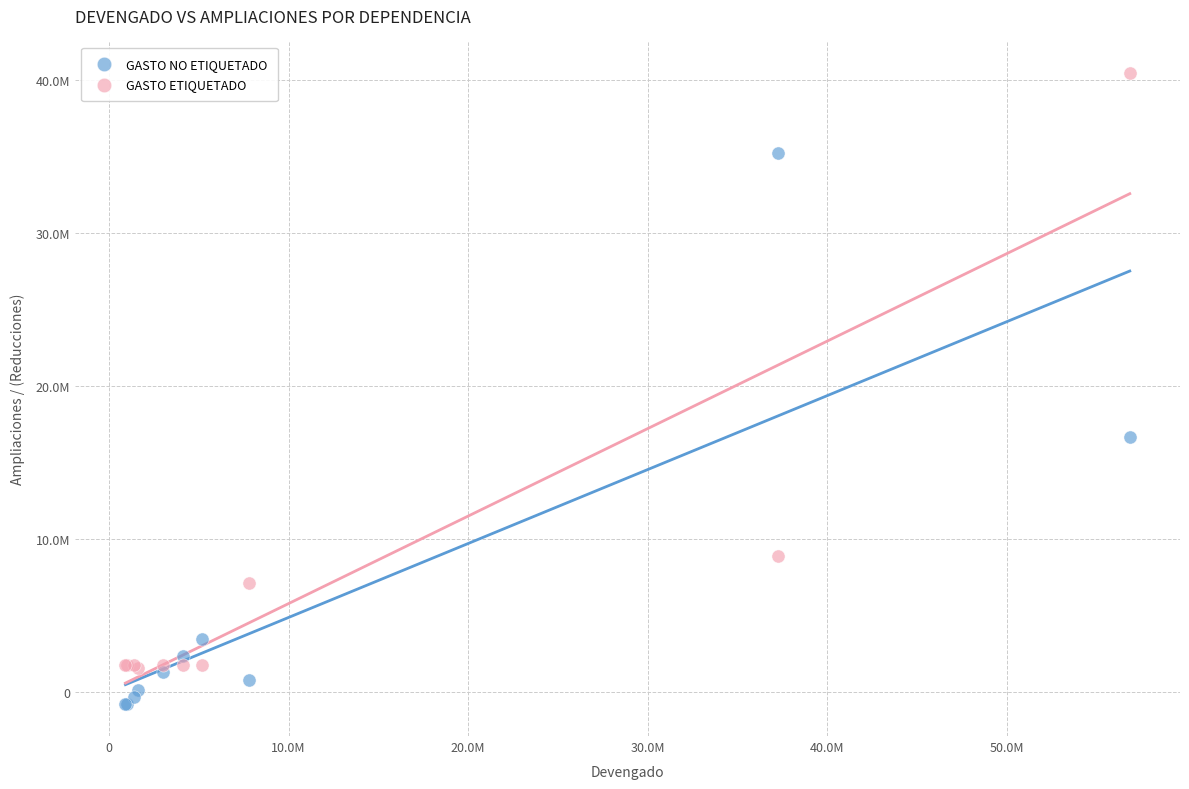

What are all the series names shown in the legend?

GASTO NO ETIQUETADO, GASTO ETIQUETADO